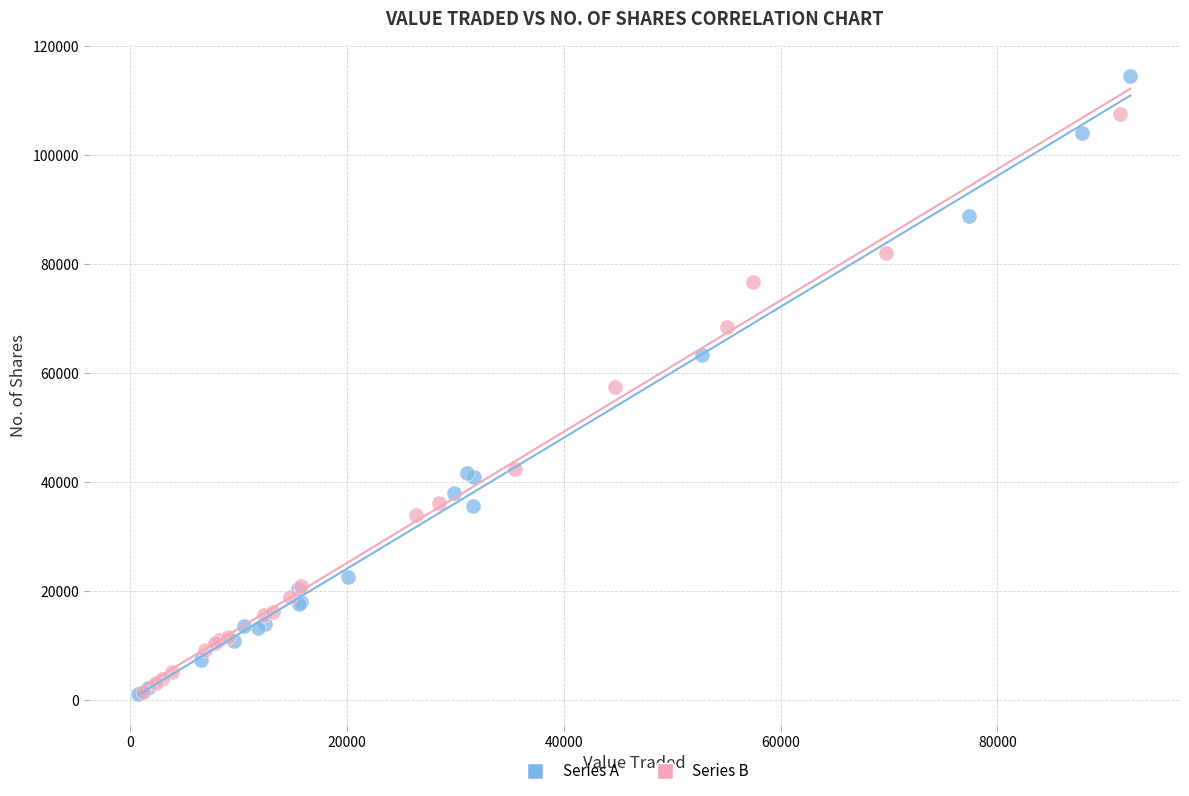

Which series reaches the maximum Y coordinate?

Series A